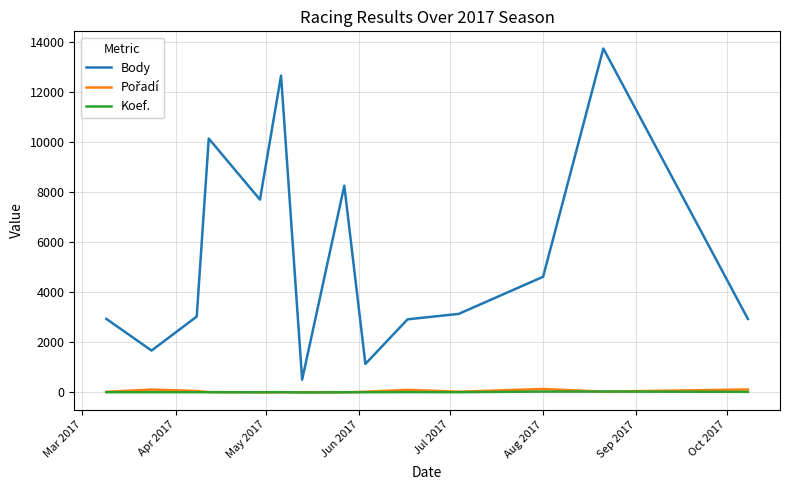

Which series has the largest range (max minus min)?

Body